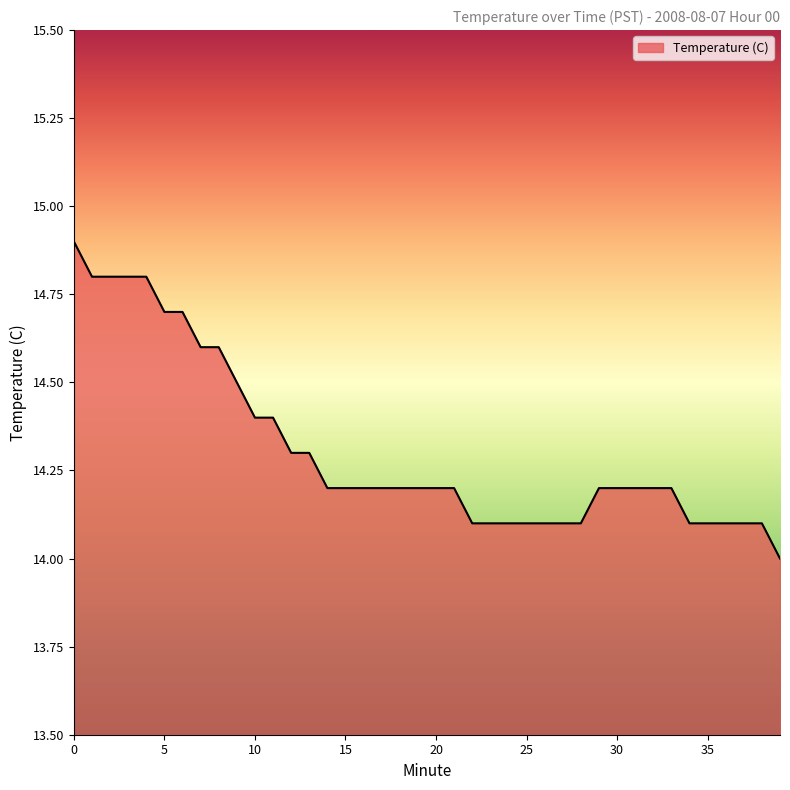

Reading left to right, extract all data points from this chart.

14.9	14.8	14.8	14.8	14.8	14.7	14.7	14.6	14.6	14.5	14.4	14.4	14.3	14.3	14.2	14.2	14.2	14.2	14.2	14.2	14.2	14.2	14.1	14.1	14.1	14.1	14.1	14.1	14.1	14.2	14.2	14.2	14.2	14.2	14.1	14.1	14.1	14.1	14.1	14.0